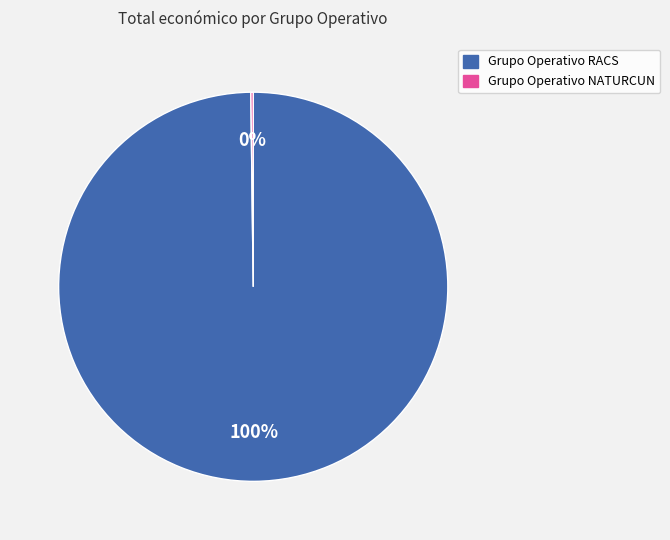

Does any single category account for the majority?

Yes